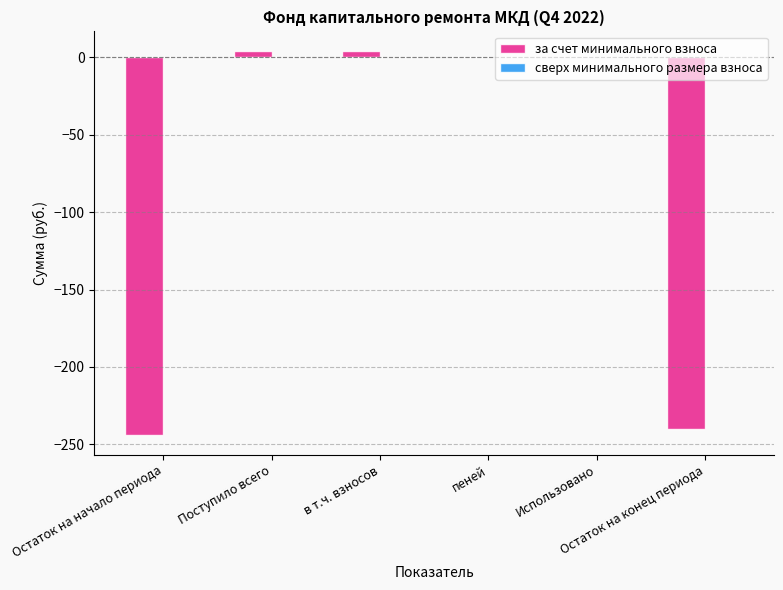

What is the sum of all values?

-475.4